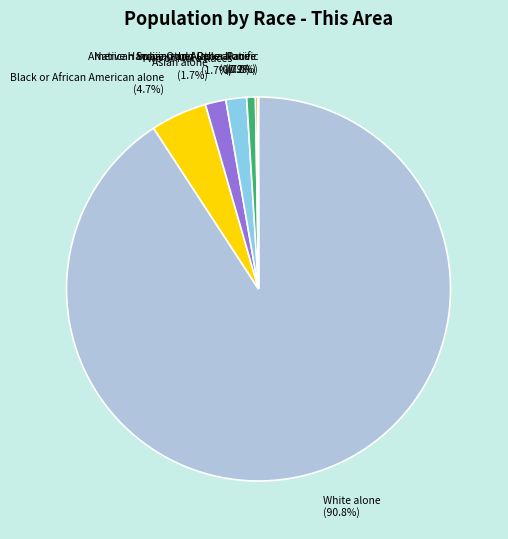

Which has a higher value, Asian alone or Some Other Race alone?

Asian alone